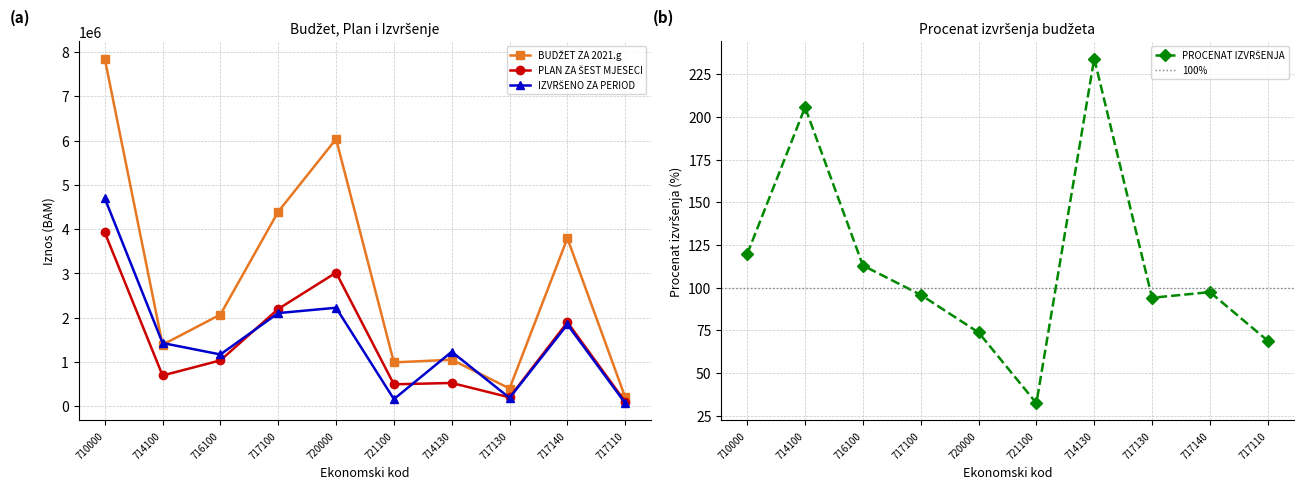

At which category is the sum across all series the highest?

710000